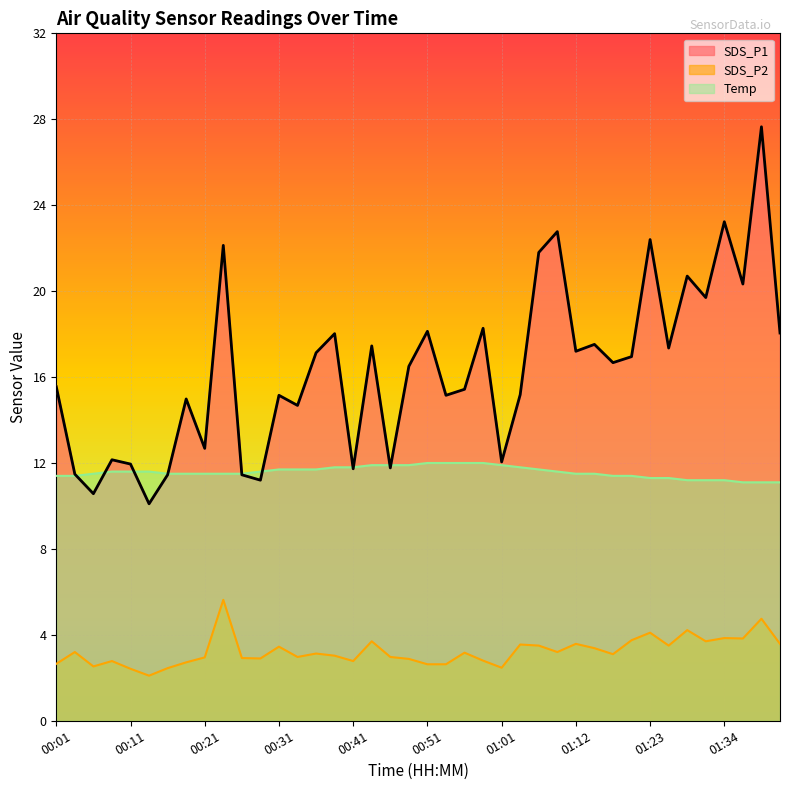

What is the label of the 5th point from the left?

00:11